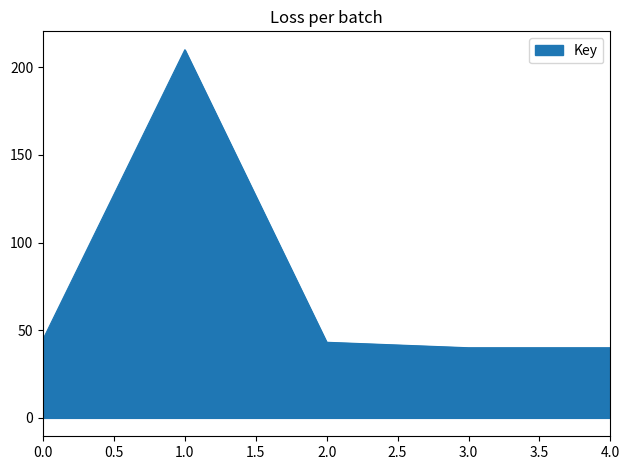

How many categories are shown in the chart?

5